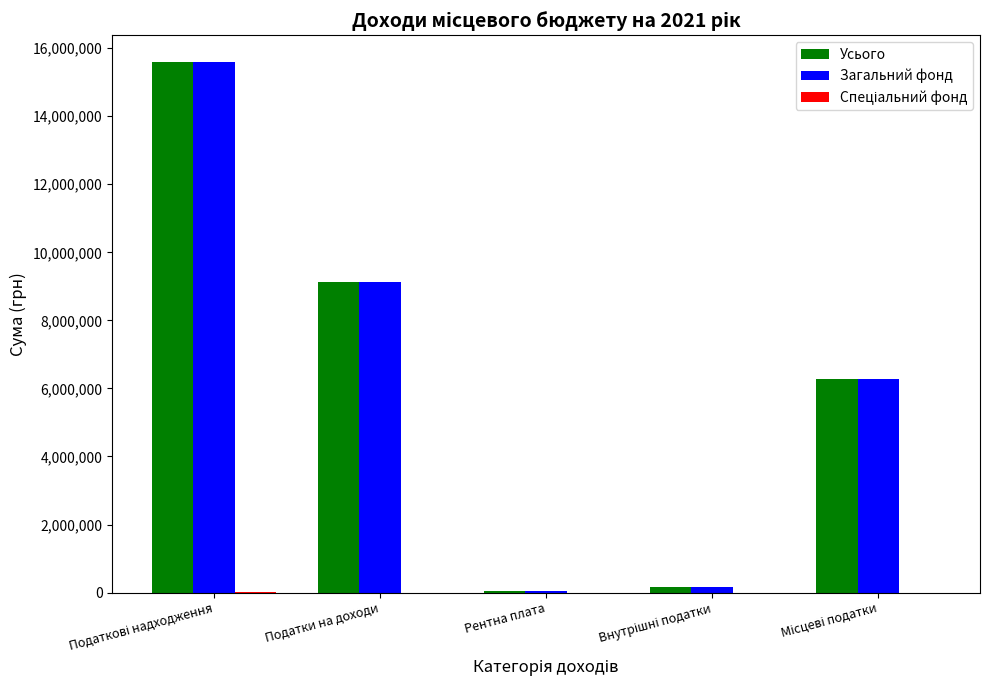

How many categories are shown in the chart?

5